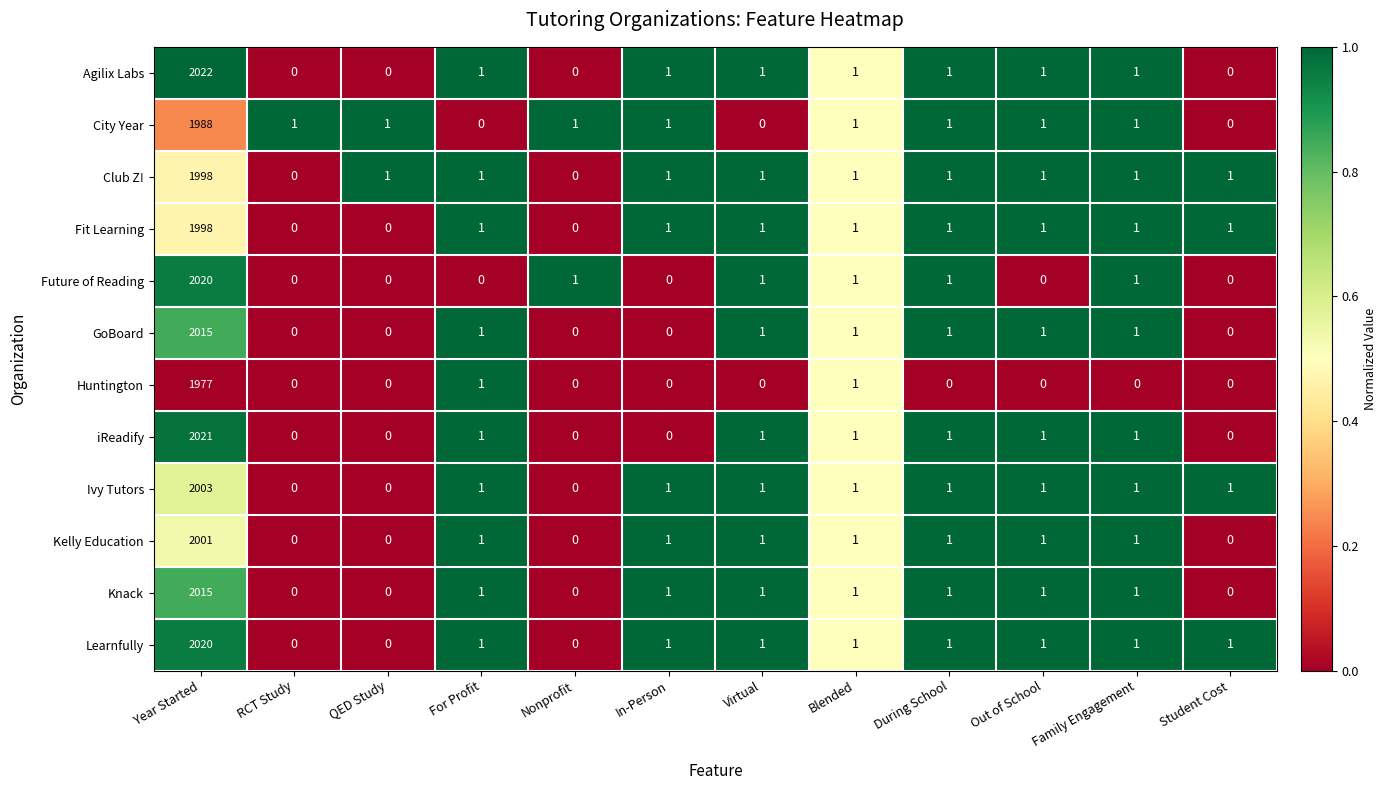

Where does the Knack series first go above 1?

Year Started